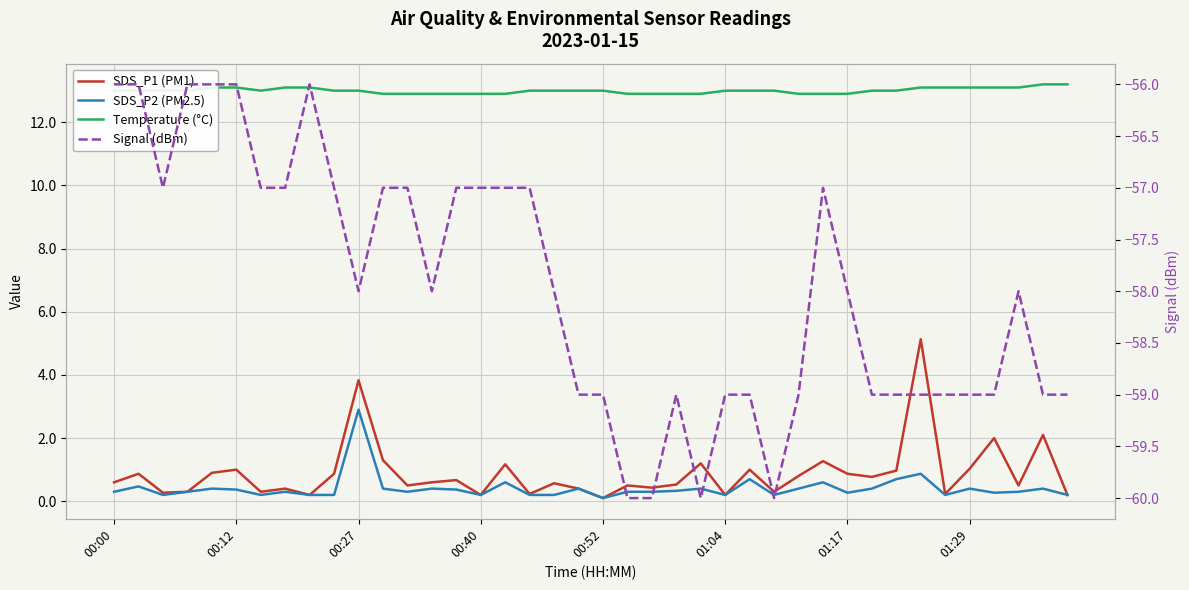

In SDS_P1 (PM1), how many points are lower than both neighbors (excluding endpoints)?

13